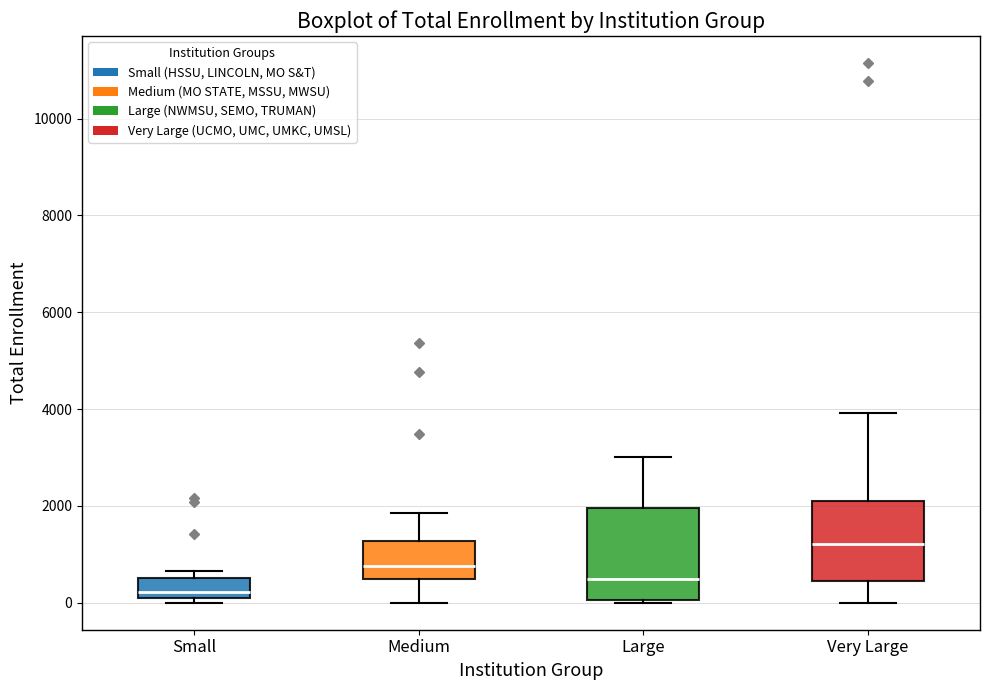

Which box is the tallest, from its lower edge to its upper edge?

Large